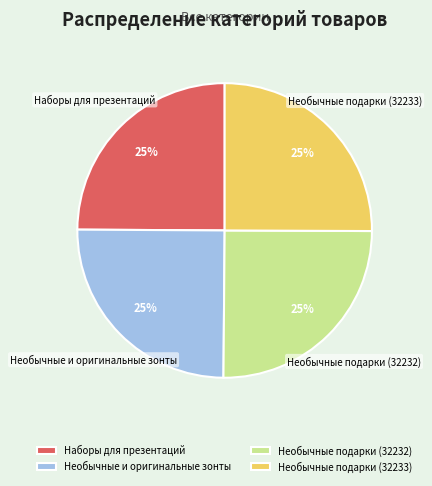

Approximately how many times larger is the value at Необычные и оригинальные зонты compared to Наборы для презентаций?

1.0